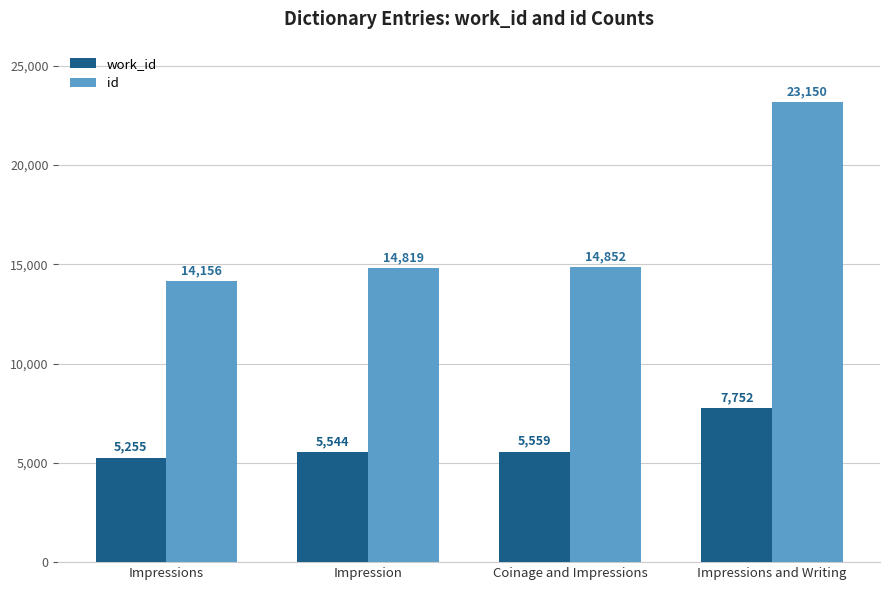

At which label does work_id reach its minimum?

Impressions